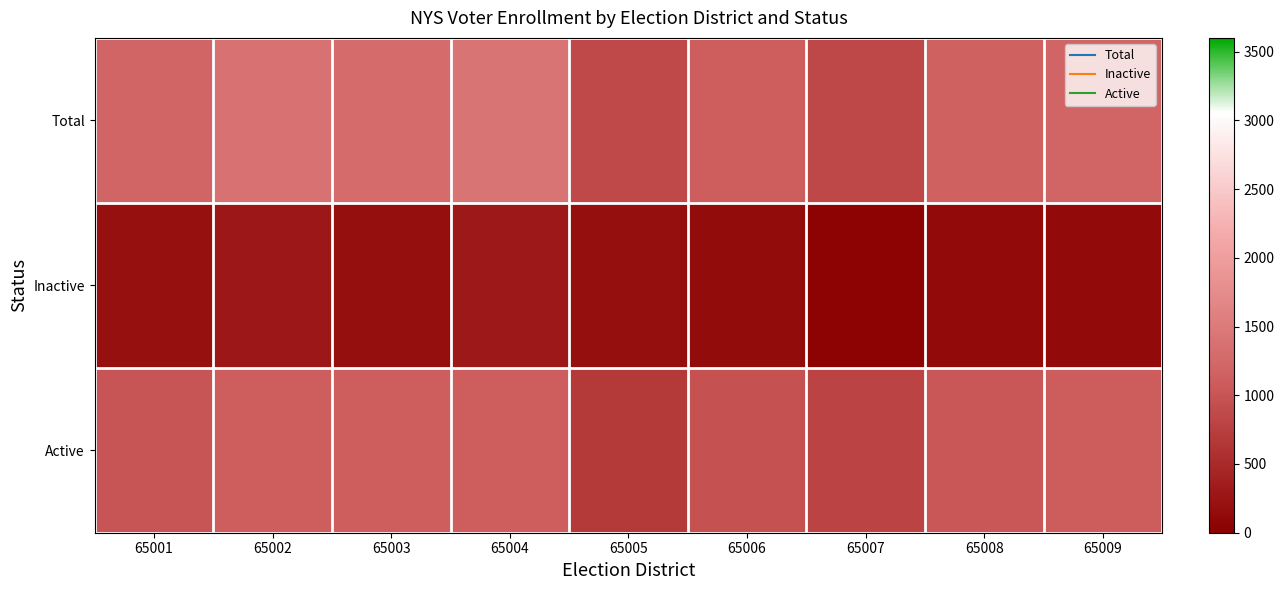

At how many categories does at least one series exceed 472?

9